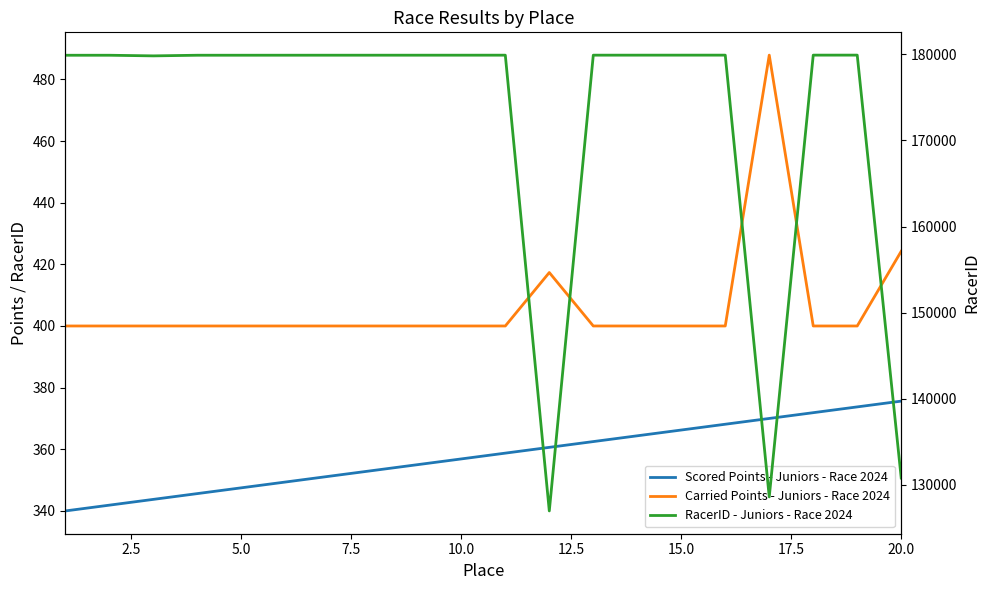

Is the value of RacerID - Juniors - Race 2024 at 10 greater than the value of Scored Points - Juniors - Race 2024 at 16?

Yes